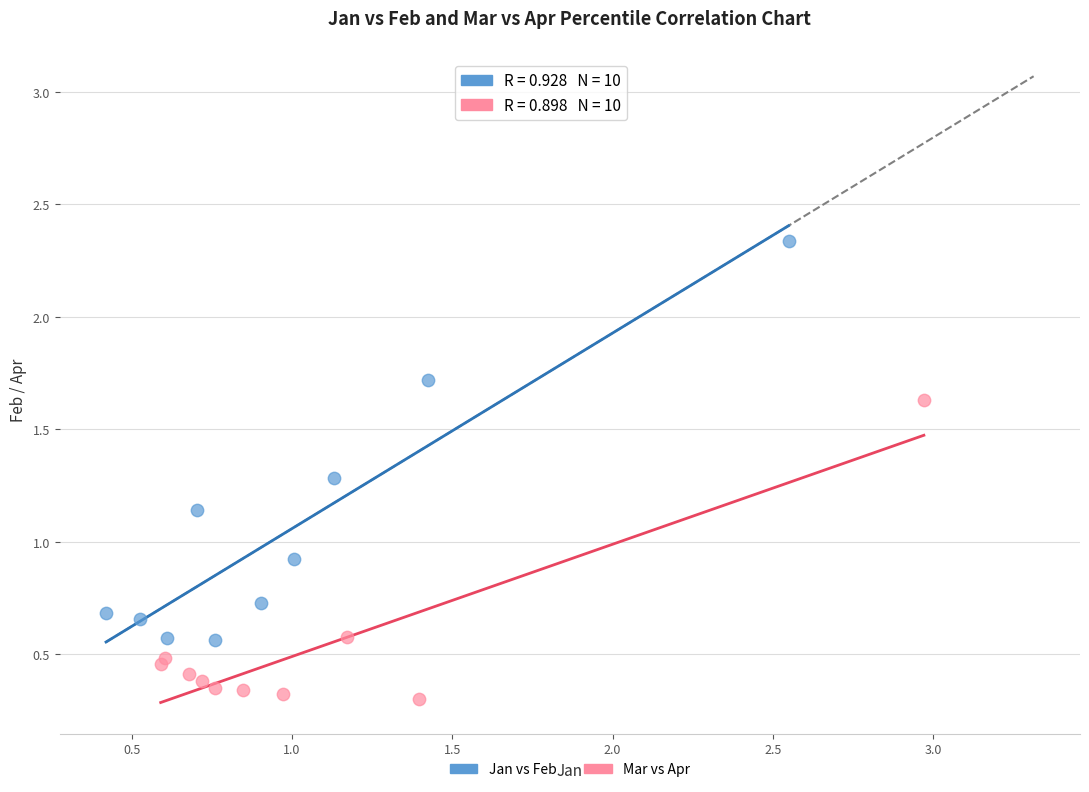

What are all the series names shown in the legend?

Jan vs Feb, Mar vs Apr